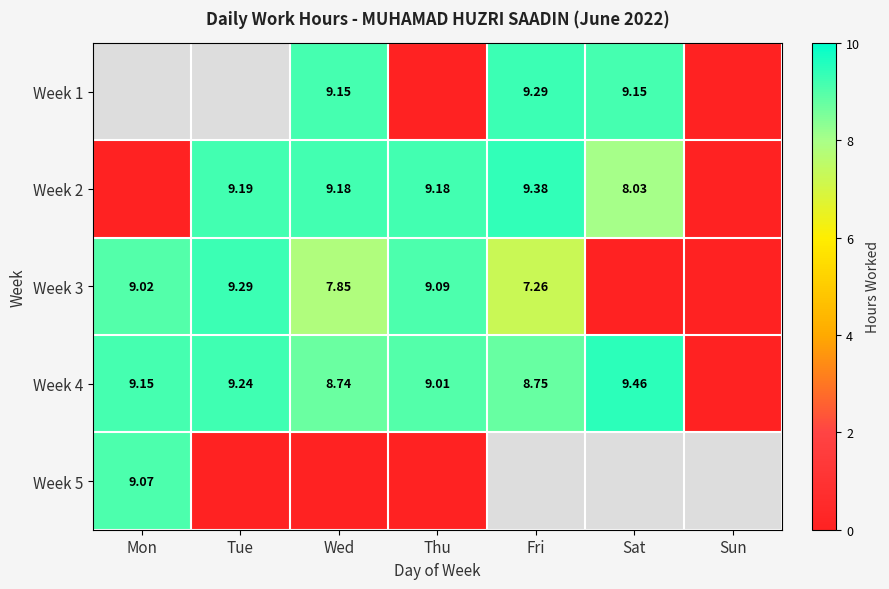

Which category has the highest value in the Week 2 series?

Fri